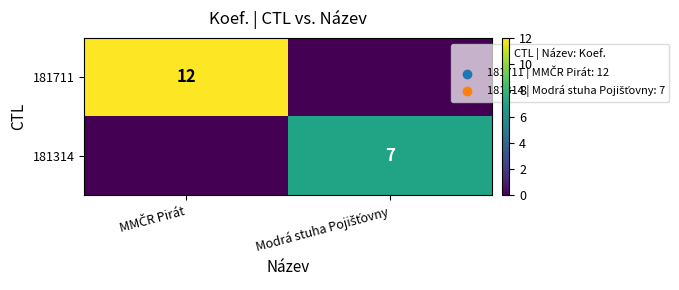

Rank the categories by 181711 value from lowest to highest.

Modrá stuha Pojišťovny, MMČR Pirát